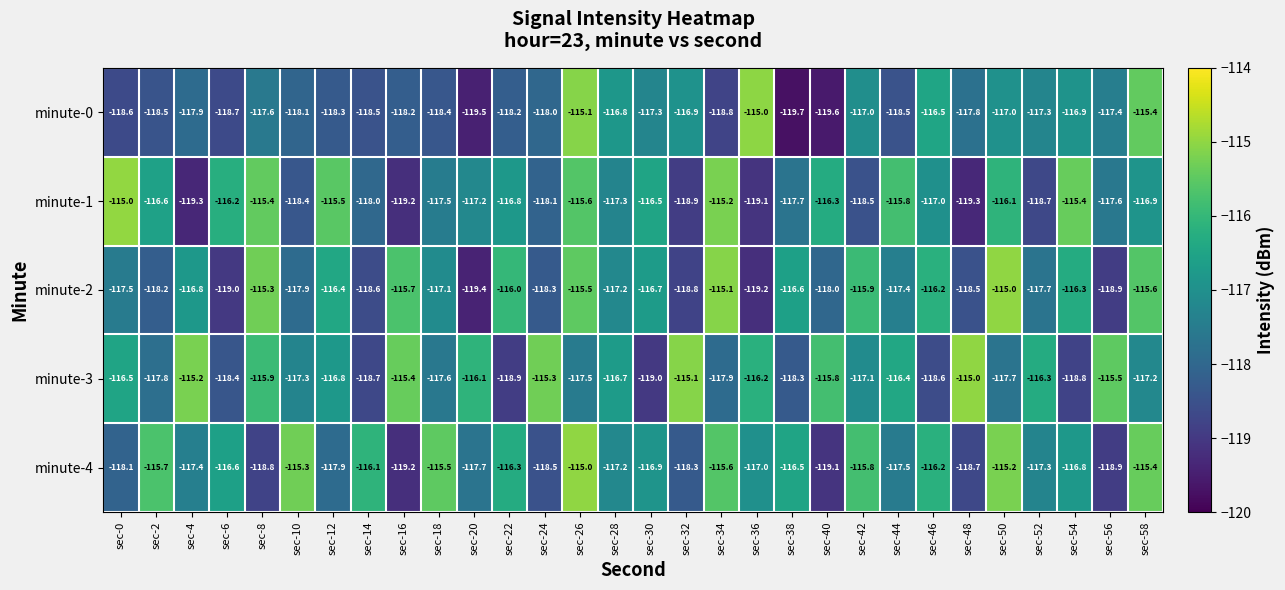

True or false: minute-2 has a value of -117.7 at sec-52.

True